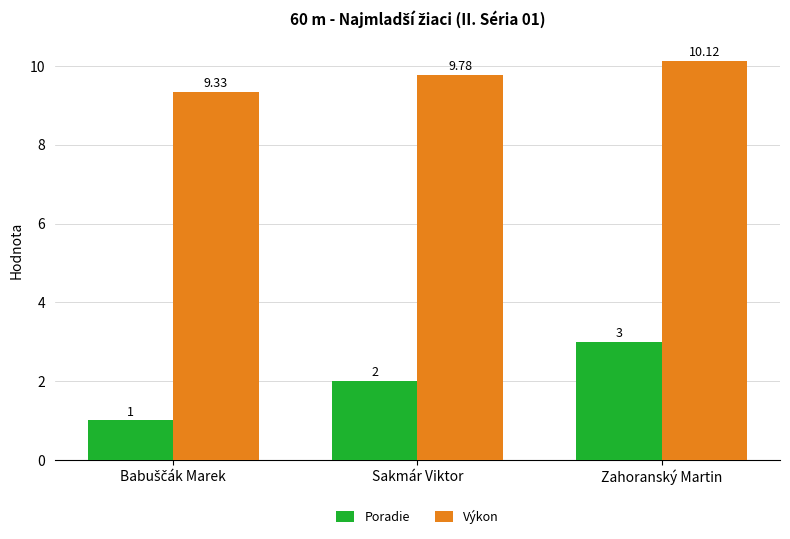

How many bars are there in total?

6